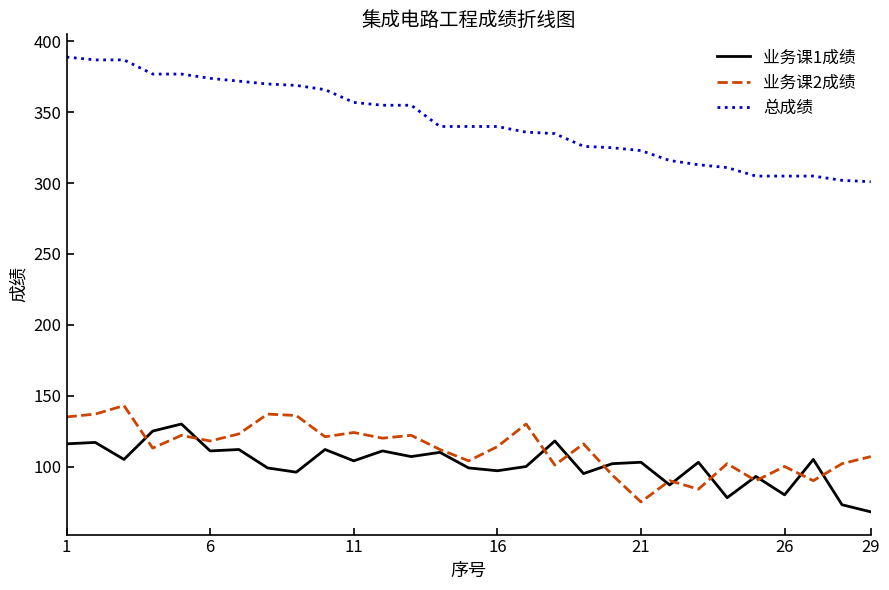

Which series ends up on top after the final intersection of 业务课2成绩 and 业务课1成绩?

业务课2成绩